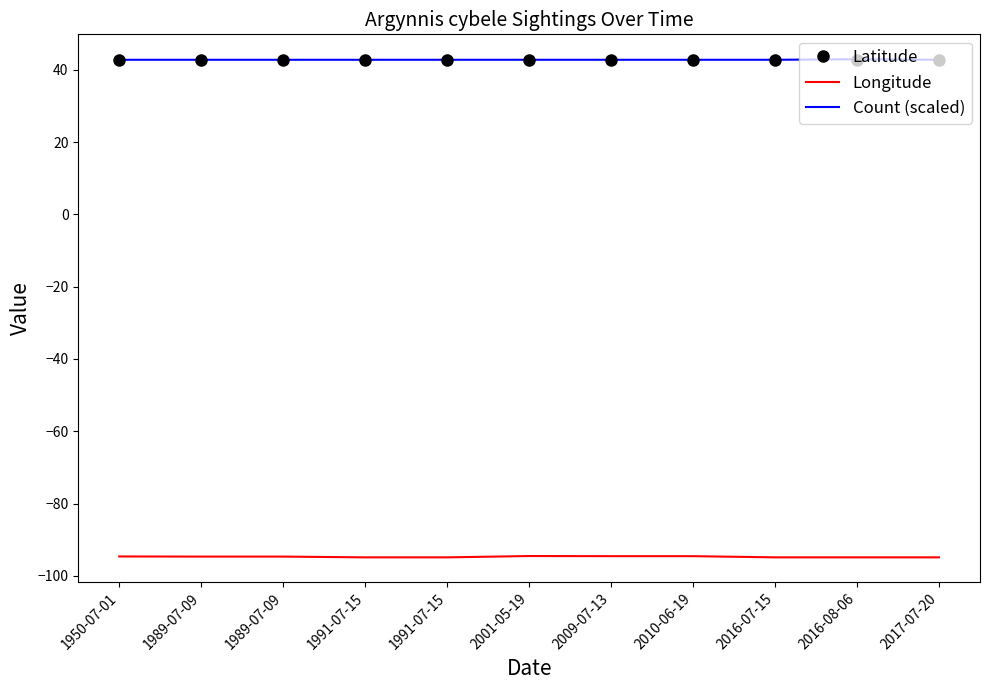

What are all the series names shown in the legend?

Latitude, Longitude, Count (scaled)